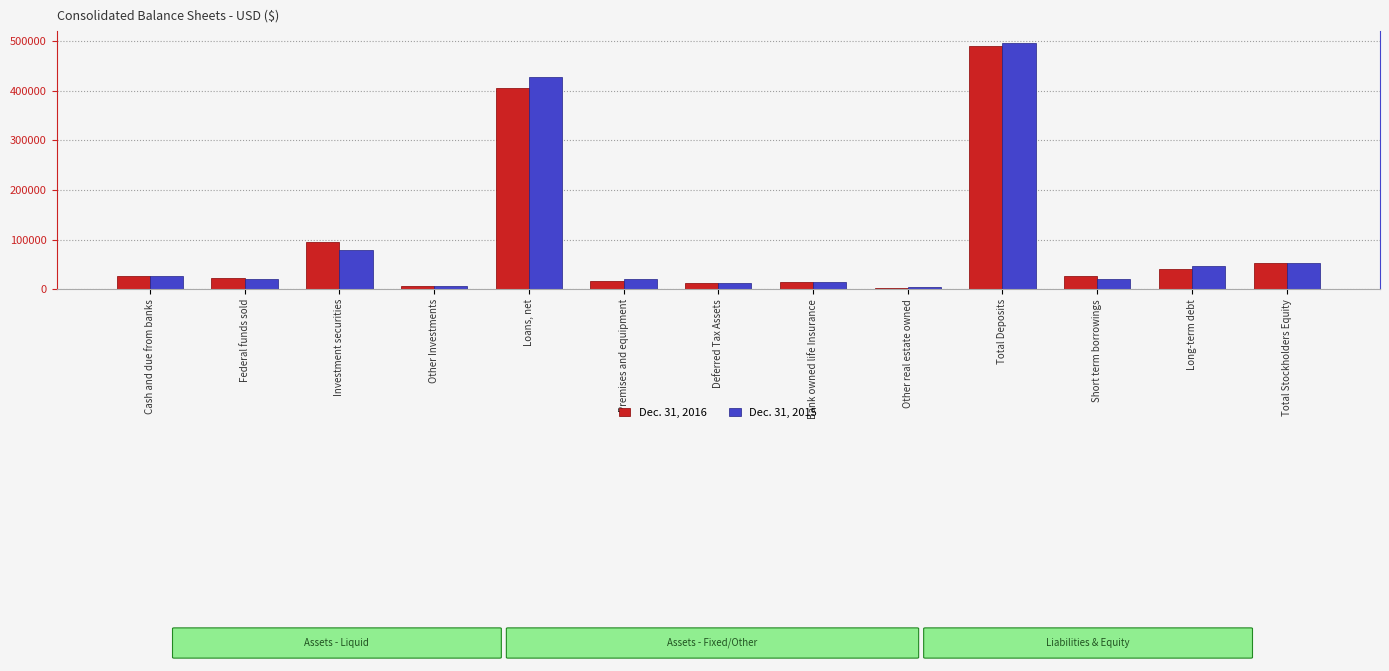

At Deferred Tax Assets, list the series in order from largest to smallest.

Dec. 31, 2016, Dec. 31, 2015